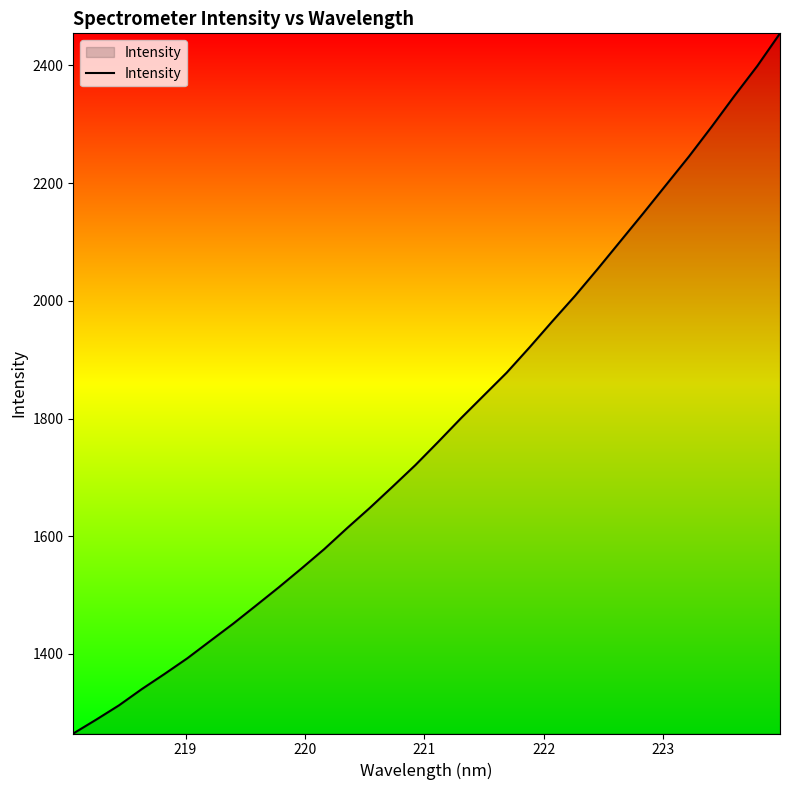

What is the difference between the second highest and second lowest values?

1110.8